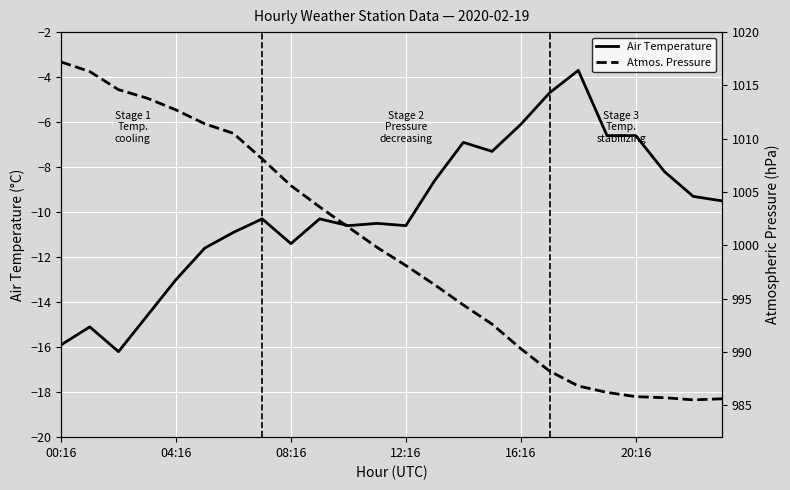

At 21, list the series in order from largest to smallest.

Atmos. Pressure, Air Temperature